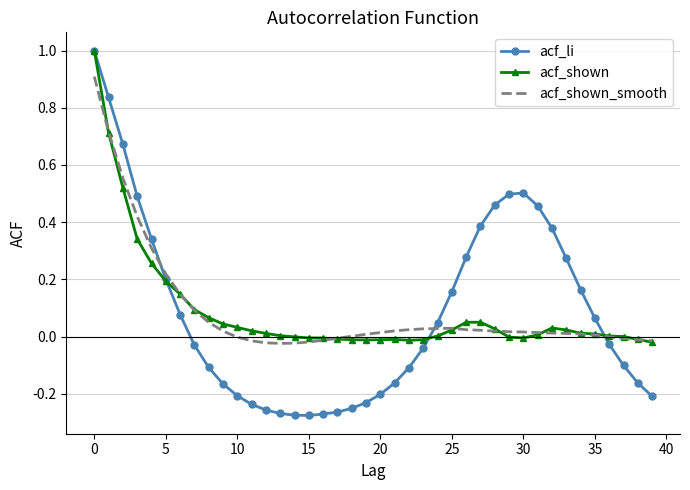

True or false: acf_shown and acf_li intersect in this chart.

True